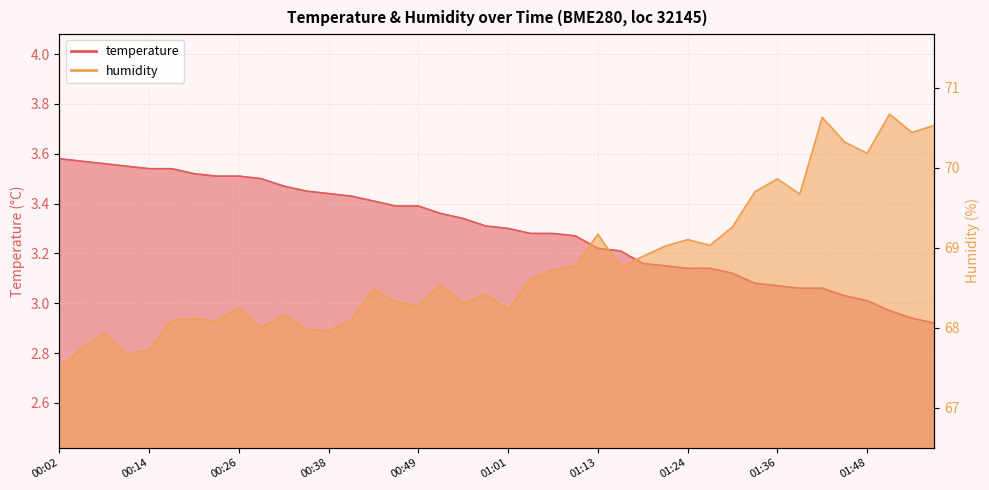

List the series in order of their peak value, lowest first.

temperature, humidity